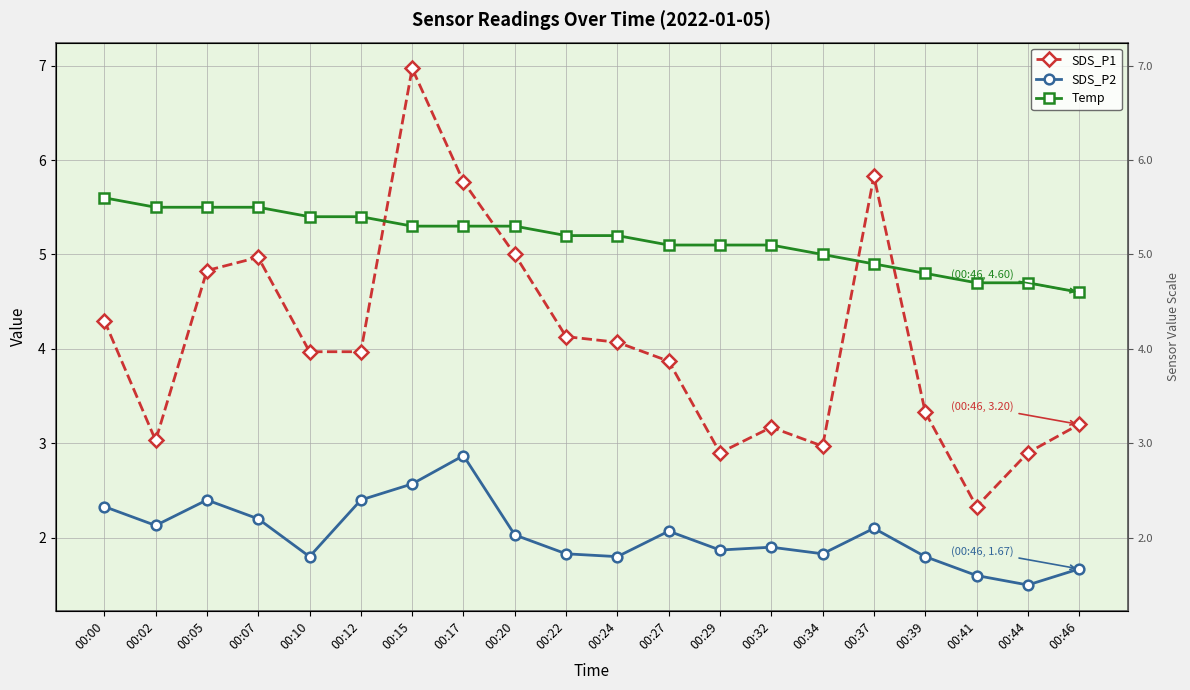

What is the greatest value displayed?

7.0